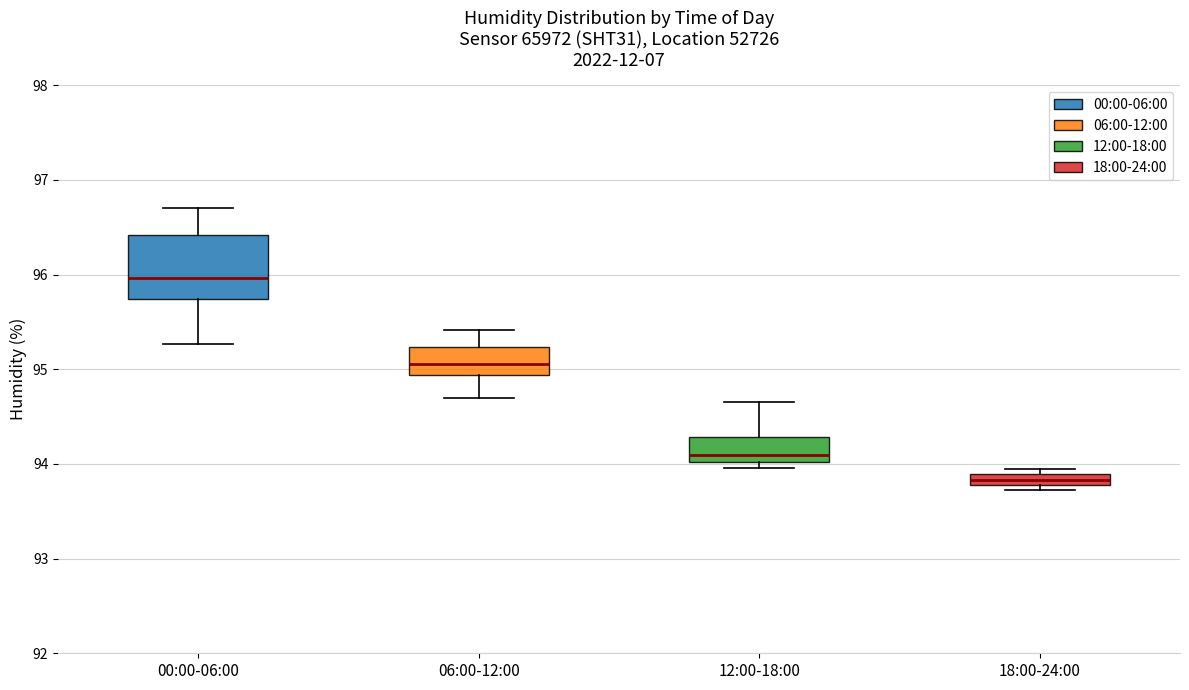

Which box is the tallest, from its lower edge to its upper edge?

00:00-06:00